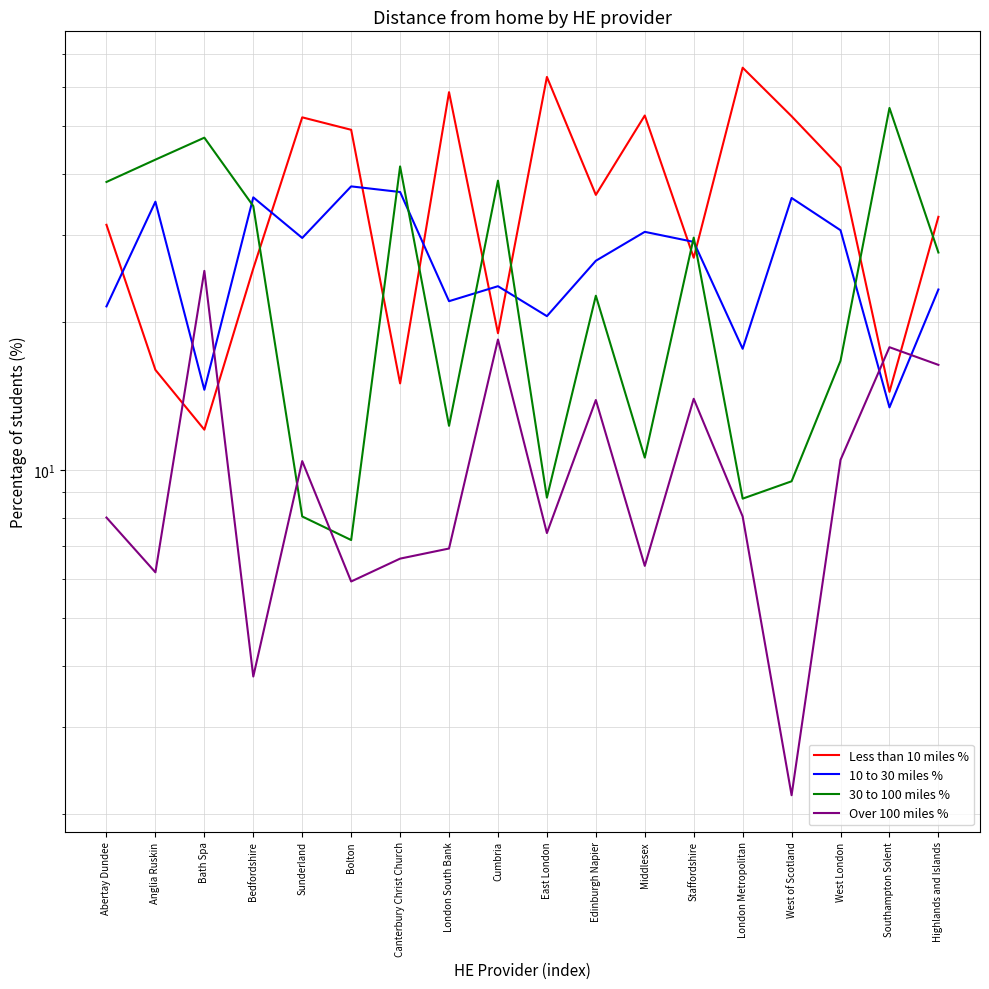

True or false: 30 to 100 miles % and Less than 10 miles % cross at least once.

True